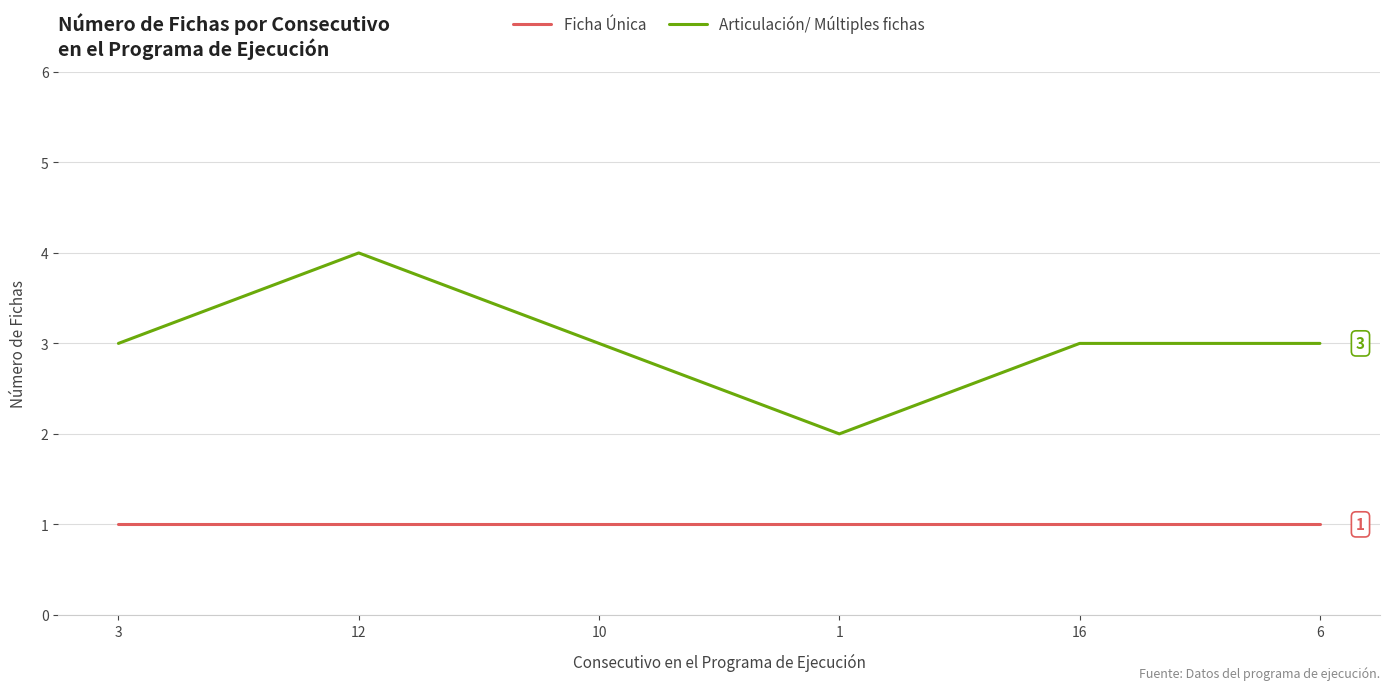

Which label corresponds to the largest value in the chart?

12